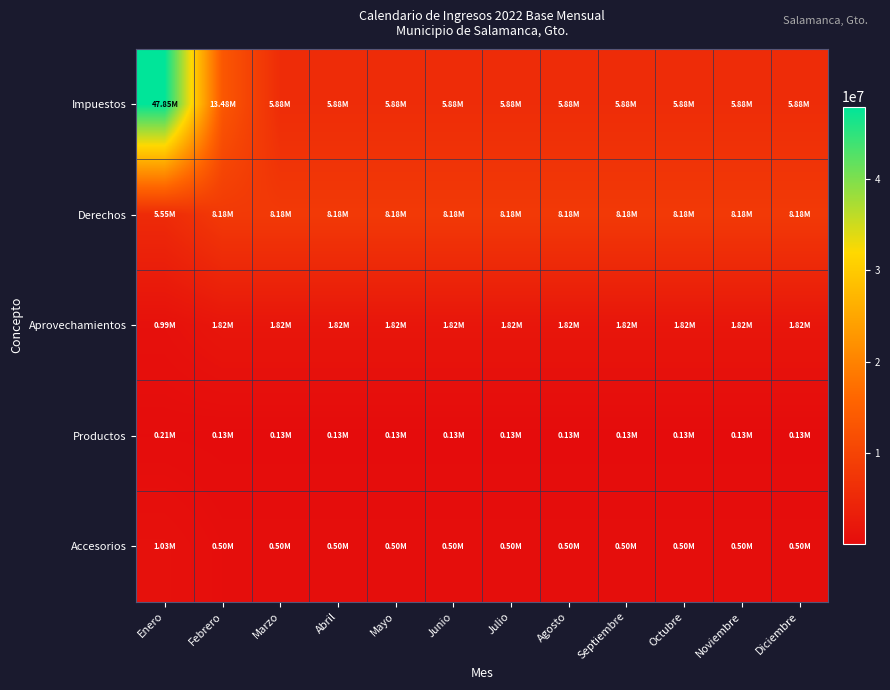

Reading right to left, what are all the values shown in this chart?

Impuestos: Diciembre=5884326.0	Noviembre=5884326.0	Octubre=5884326.0	Septiembre=5884326.0	Agosto=5884326.0	Julio=5884326.0	Junio=5884326.0	Mayo=5884326.0	Abril=5884326.1	Marzo=5884326.0	Febrero=13478228.2	Enero=47850283.0
Derechos: Diciembre=8184873.4	Noviembre=8184873.4	Octubre=8184873.4	Septiembre=8184873.4	Agosto=8184873.4	Julio=8184873.4	Junio=8184873.4	Mayo=8184873.4	Abril=8184873.4	Marzo=8184873.4	Febrero=8184873.3	Enero=5553819.0
Aprovechamientos: Diciembre=1817366.7	Noviembre=1817366.7	Octubre=1817366.7	Septiembre=1817366.7	Agosto=1817366.7	Julio=1817366.7	Junio=1817366.7	Mayo=1817366.8	Abril=1817366.7	Marzo=1817366.7	Febrero=1817366.7	Enero=988675.0
Productos: Diciembre=131628.9	Noviembre=131628.9	Octubre=131628.9	Septiembre=131628.9	Agosto=131628.9	Julio=131628.9	Junio=131628.9	Mayo=131628.9	Abril=131628.9	Marzo=131628.9	Febrero=131628.9	Enero=213675.0
Accesorios: Diciembre=501697.2	Noviembre=501697.2	Octubre=501697.2	Septiembre=501697.2	Agosto=501697.2	Julio=501697.2	Junio=501697.2	Mayo=501697.2	Abril=501697.2	Marzo=501697.2	Febrero=501697.2	Enero=1027000.0